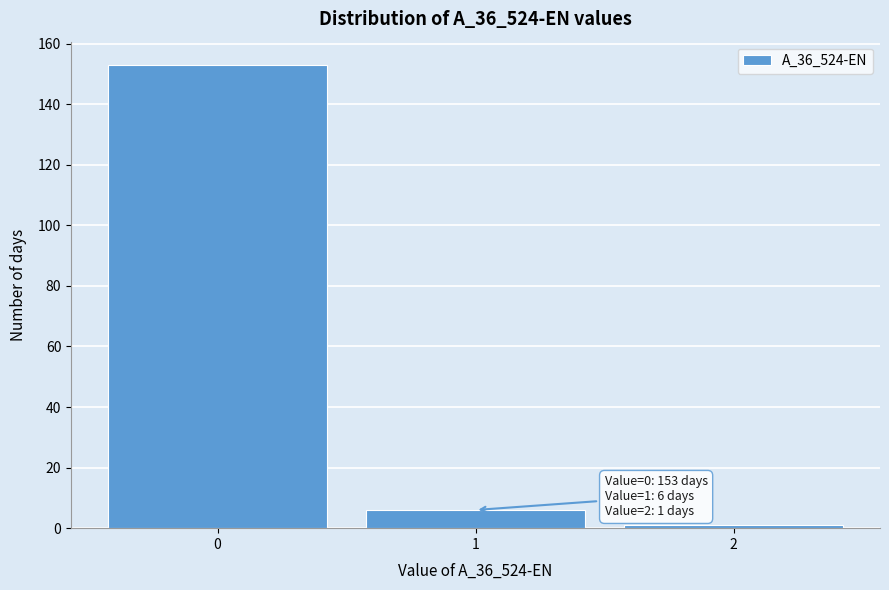

Over which range of the x-axis is the bar tallest?

-0.5 to 0.5